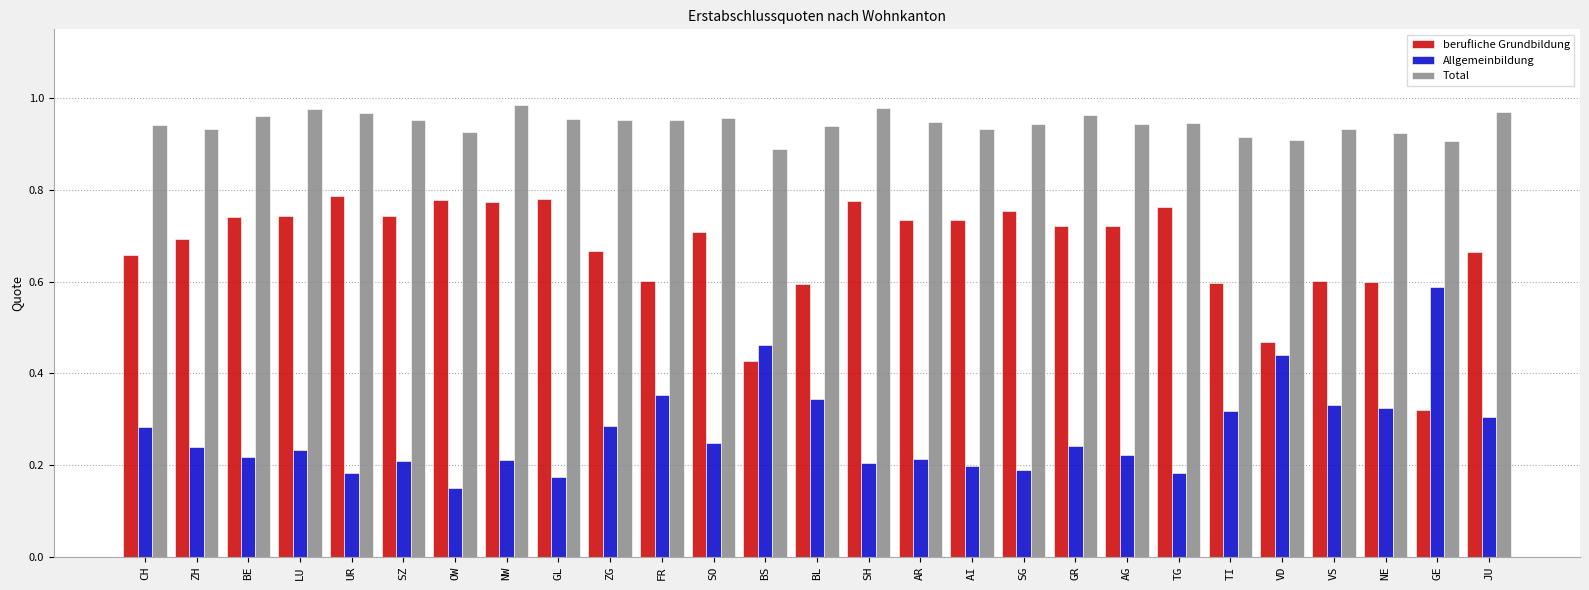

How many berufliche Grundbildung values are between 0 and 1?

27